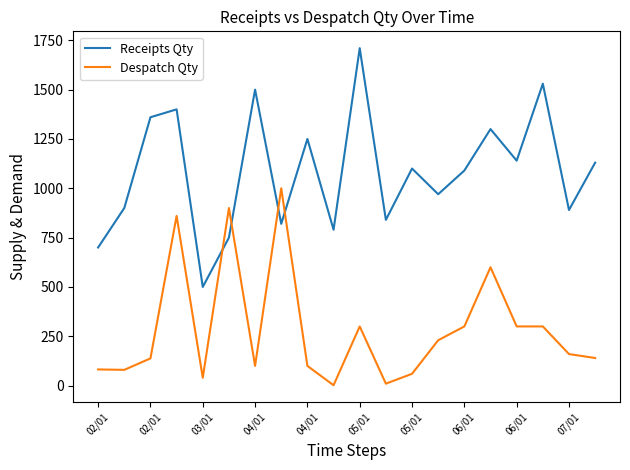

True or false: Despatch Qty has more than 0 points higher than both neighbors.

True